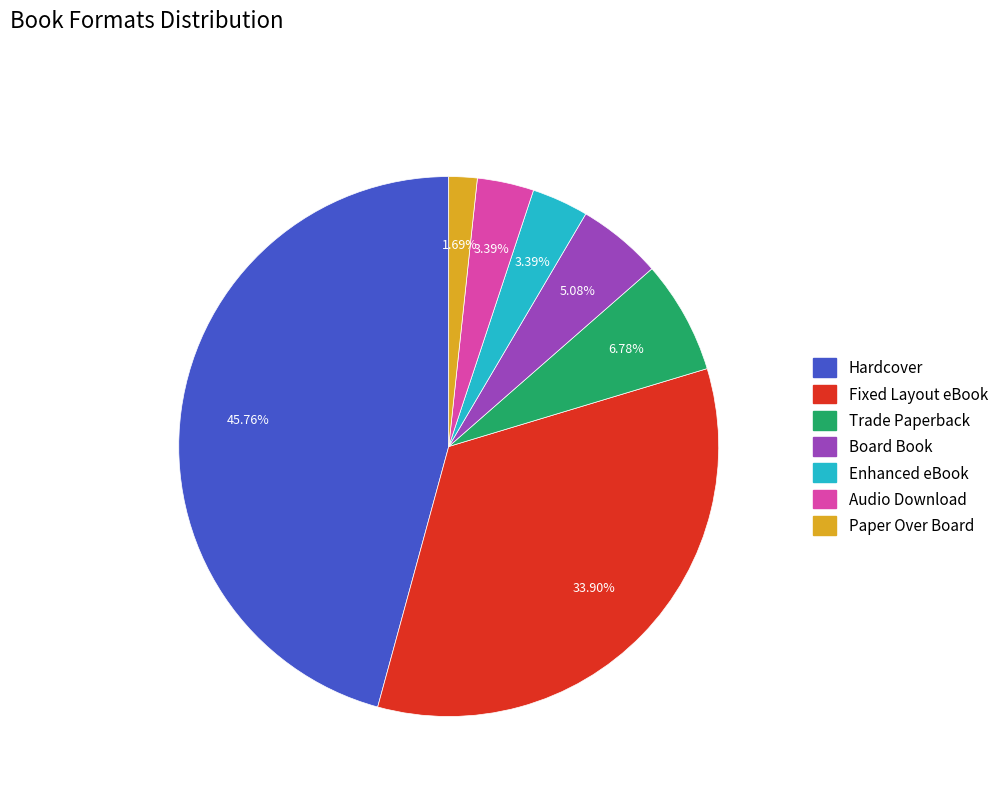

Is there any slice that represents more than half of the pie?

No